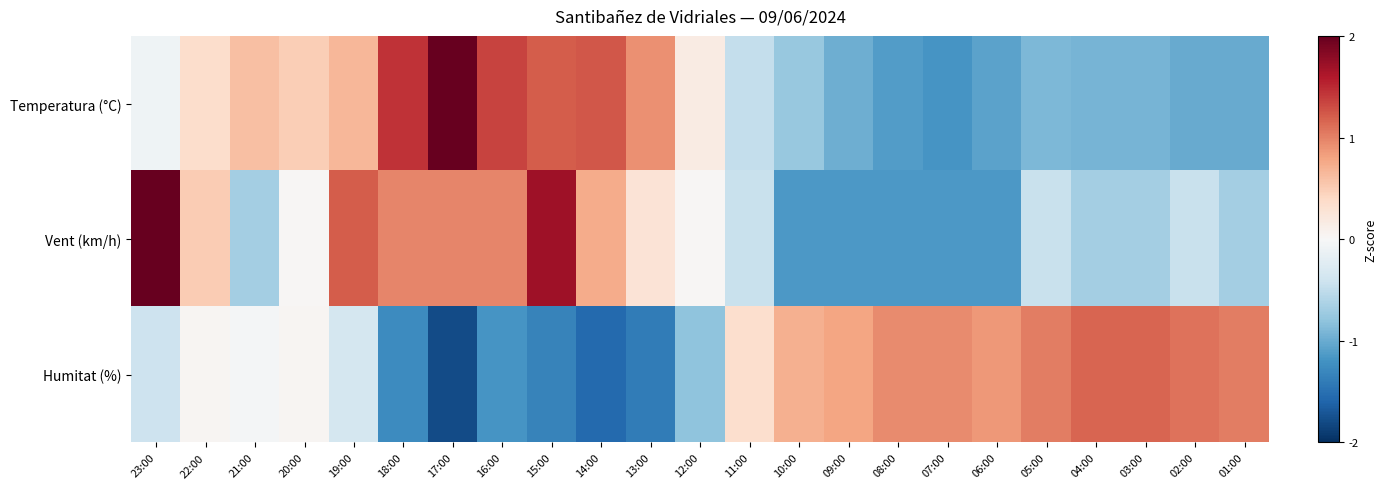

Reading right to left, transcribe all the data shown in this chart.

Temperatura (°C): 01:00=-1.0	02:00=-1.0	03:00=-0.9	04:00=-0.9	05:00=-0.9	06:00=-1.1	07:00=-1.2	08:00=-1.1	09:00=-1.0	10:00=-0.8	11:00=-0.5	12:00=0.2	13:00=0.9	14:00=1.2	15:00=1.2	16:00=1.3	17:00=2.0	18:00=1.5	19:00=0.7	20:00=0.5	21:00=0.6	22:00=0.3	23:00=-0.1
Vent (km/h): 01:00=-0.7	02:00=-0.4	03:00=-0.7	04:00=-0.7	05:00=-0.4	06:00=-1.2	07:00=-1.2	08:00=-1.2	09:00=-1.2	10:00=-1.2	11:00=-0.4	12:00=0.0	13:00=0.3	14:00=0.7	15:00=1.7	16:00=1.0	17:00=1.0	18:00=1.0	19:00=1.2	20:00=0.0	21:00=-0.7	22:00=0.5	23:00=2.4
Humitat (%): 01:00=1.0	02:00=1.1	03:00=1.2	04:00=1.2	05:00=1.0	06:00=0.9	07:00=0.9	08:00=0.9	09:00=0.8	10:00=0.7	11:00=0.3	12:00=-0.8	13:00=-1.4	14:00=-1.6	15:00=-1.3	16:00=-1.2	17:00=-1.8	18:00=-1.3	19:00=-0.3	20:00=0.0	21:00=-0.0	22:00=0.0	23:00=-0.4